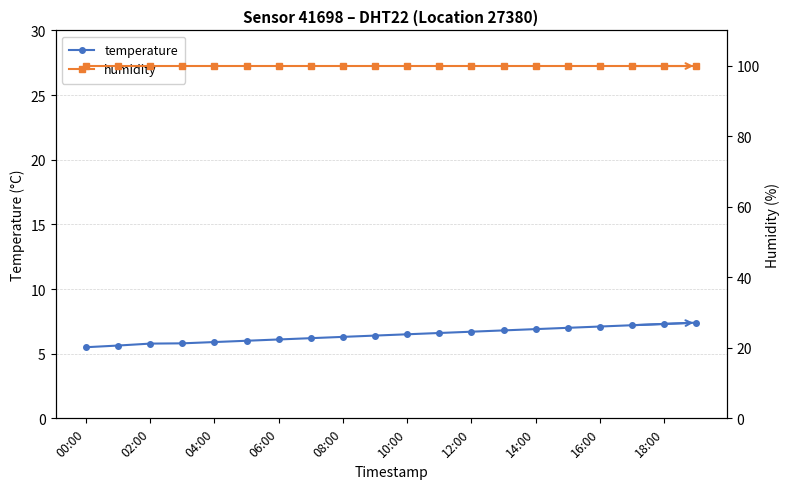

Rank the series by their maximum value, from lowest to highest.

temperature, humidity